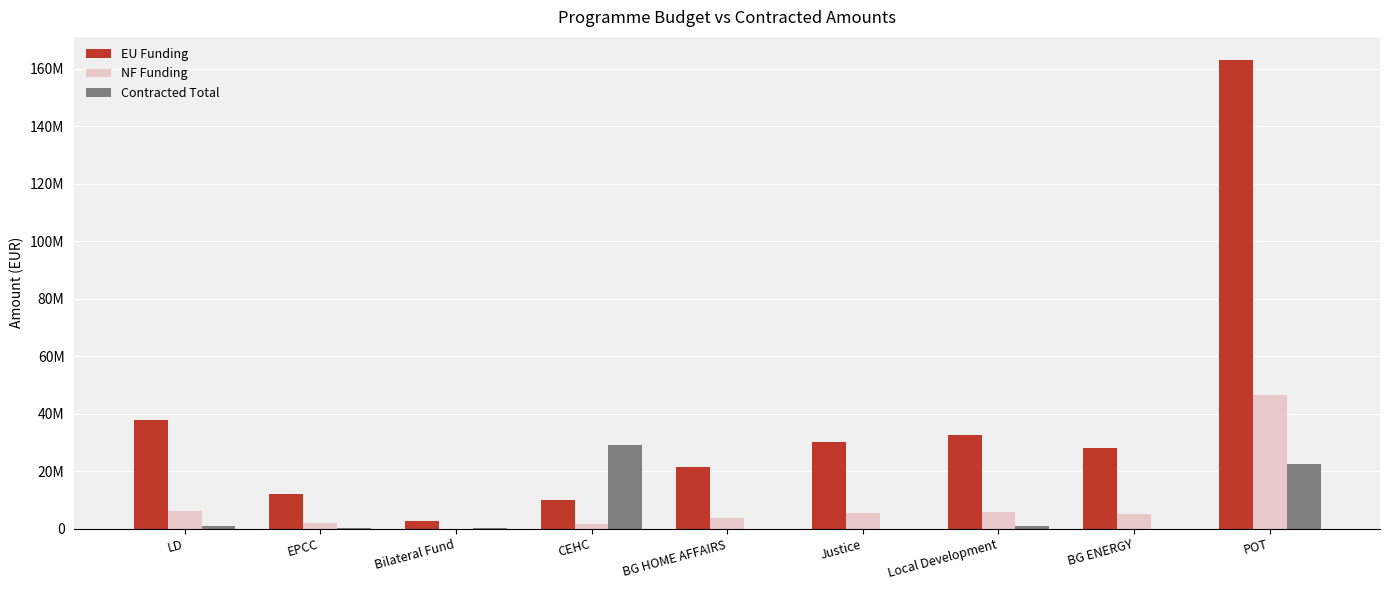

At how many categories does at least one series exceed 33353040?

2